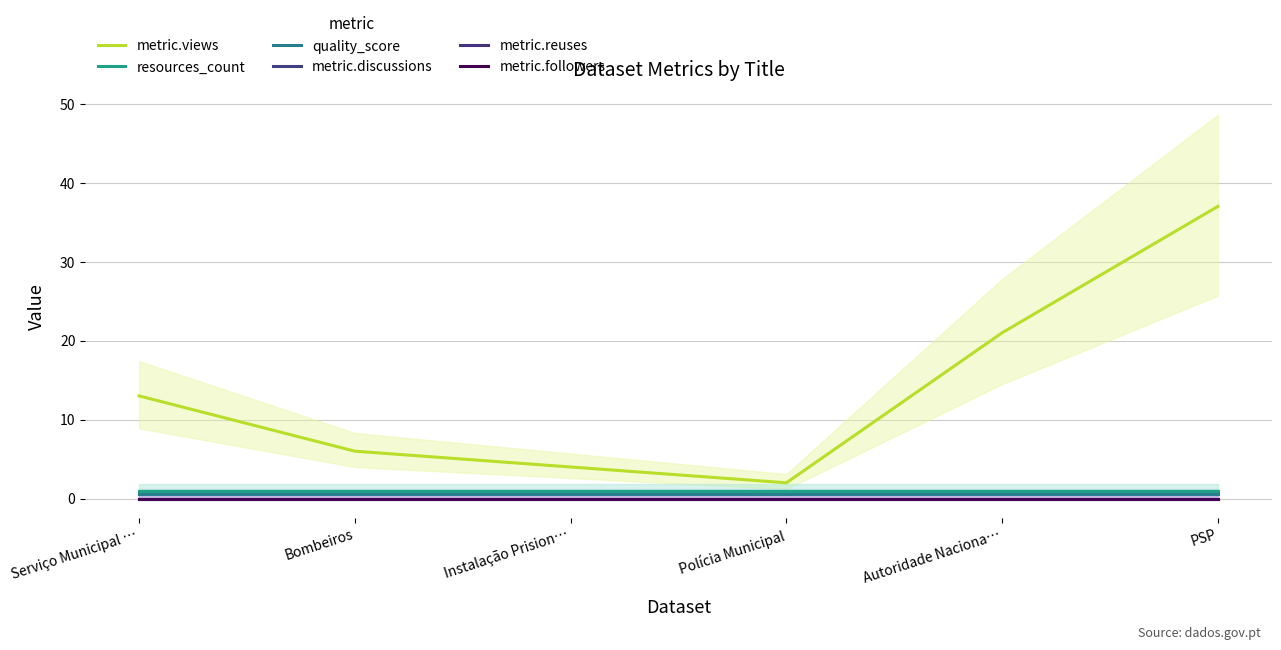

Is the value of metric.discussions at Instalação Prision… greater than the value of quality_score at Serviço Municipal …?

No